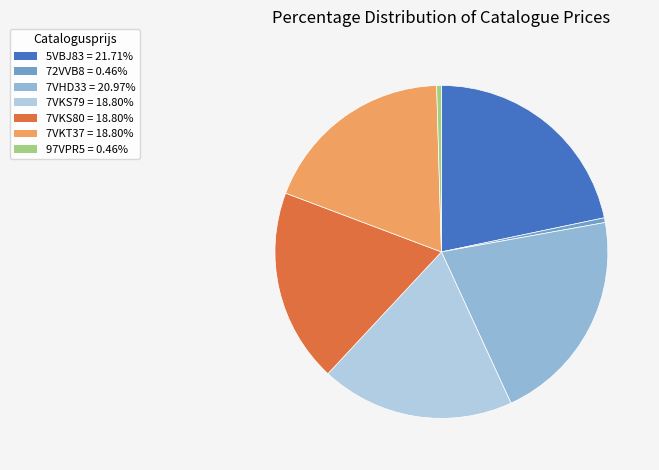

To the nearest percent, what percentage of the pie is 7VKT37?

19%